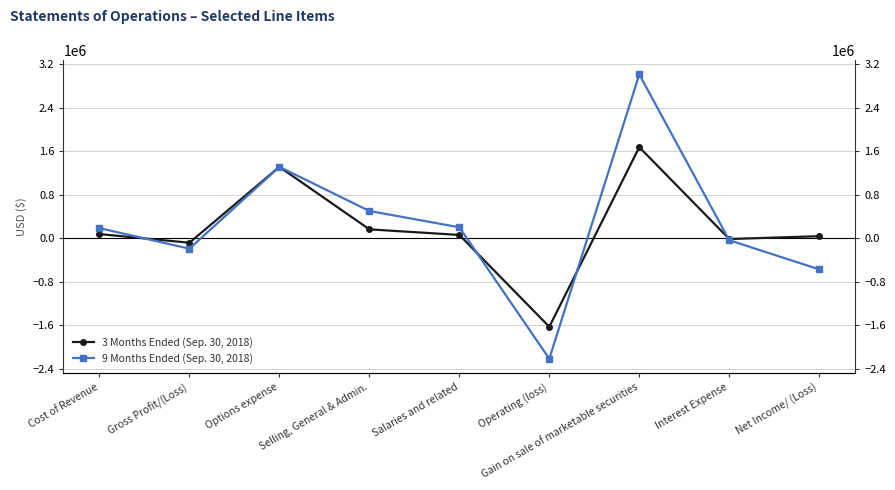

Where does the 9 Months Ended (Sep. 30, 2018) series first go above 189500?

Options expense